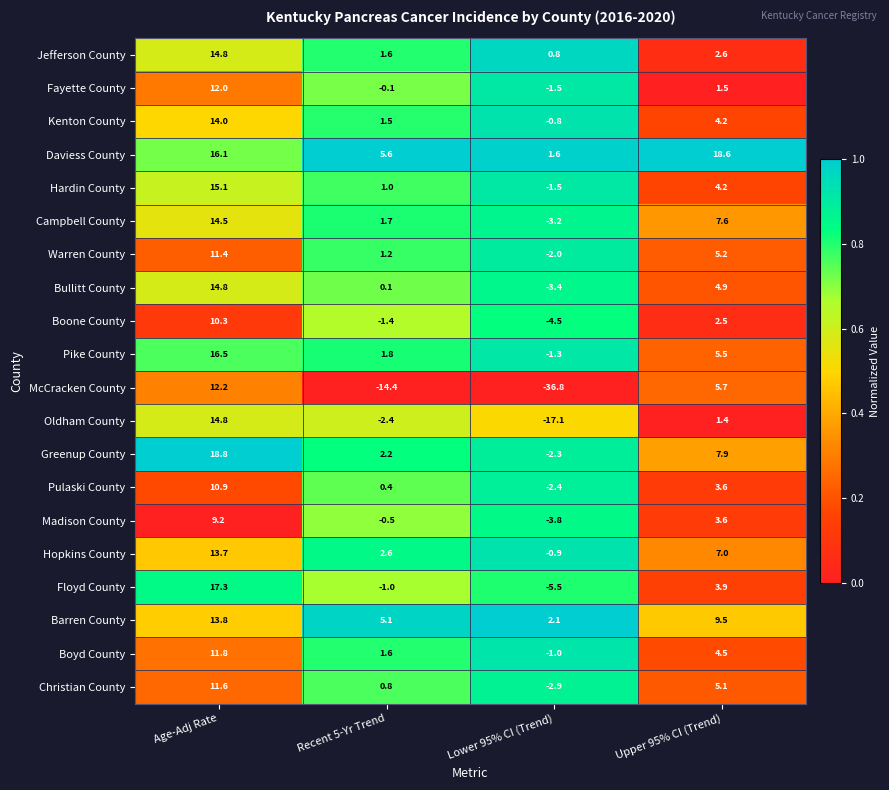

Rank the categories by Boyd County value from lowest to highest.

Lower 95% CI (Trend), Recent 5-Yr Trend, Upper 95% CI (Trend), Age-Adj Rate